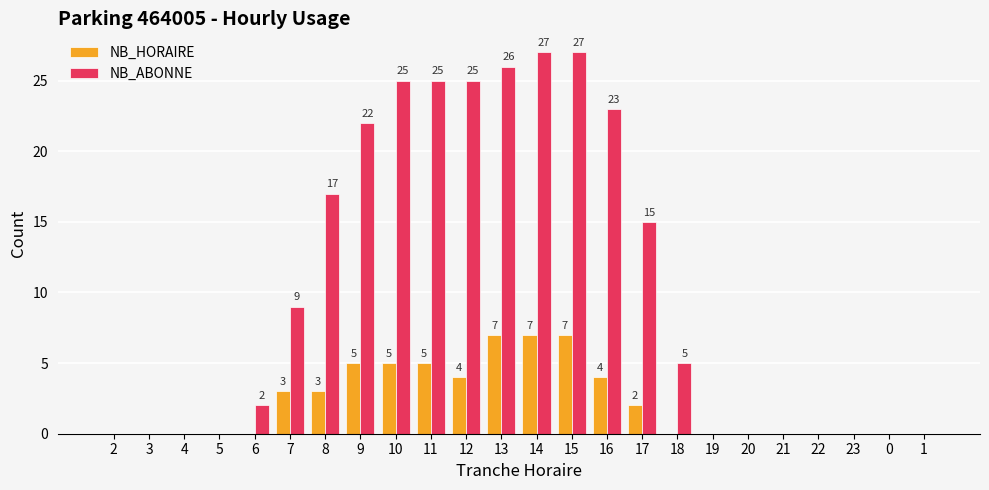

Between 5 and 9, which series saw the biggest shift?

NB_ABONNE